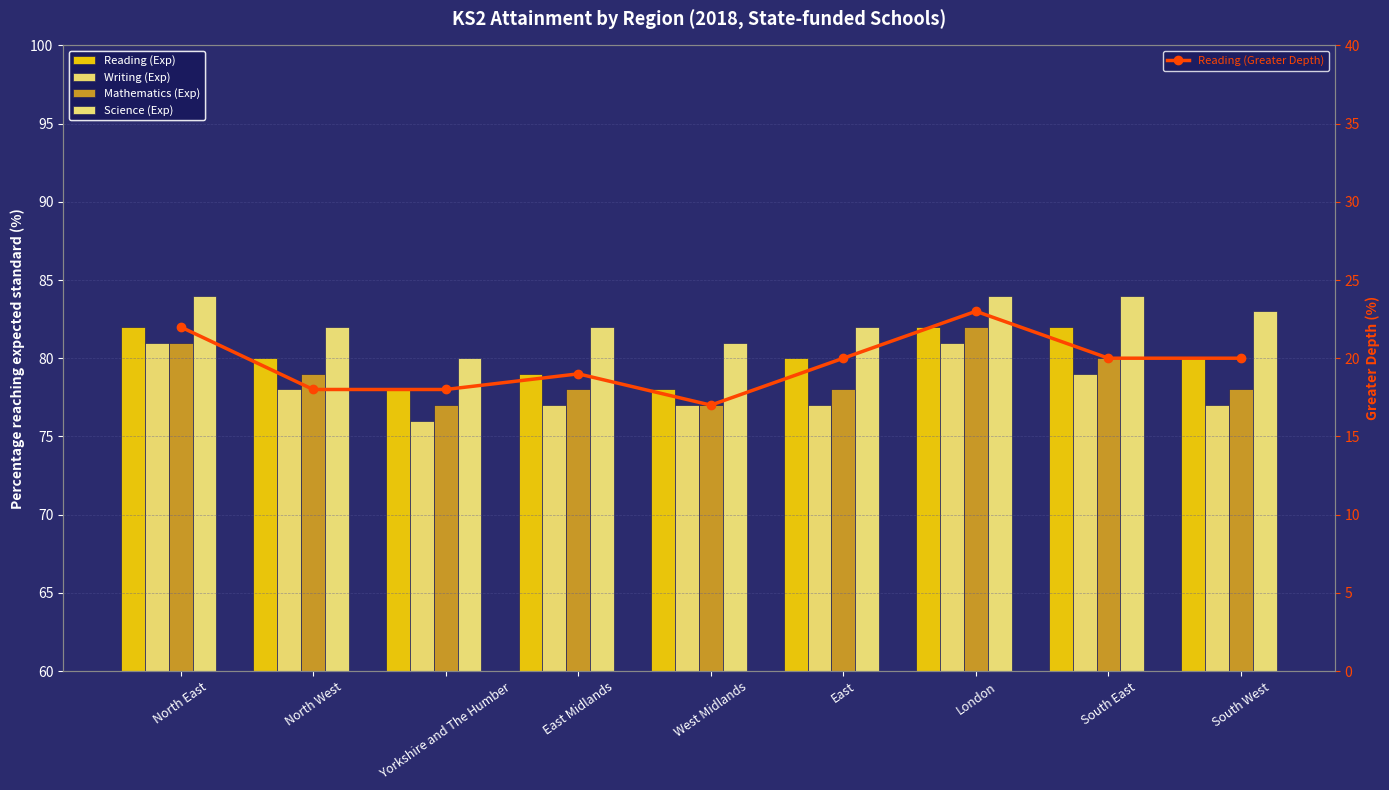

What is the label of the 1st bar from the right?

South West